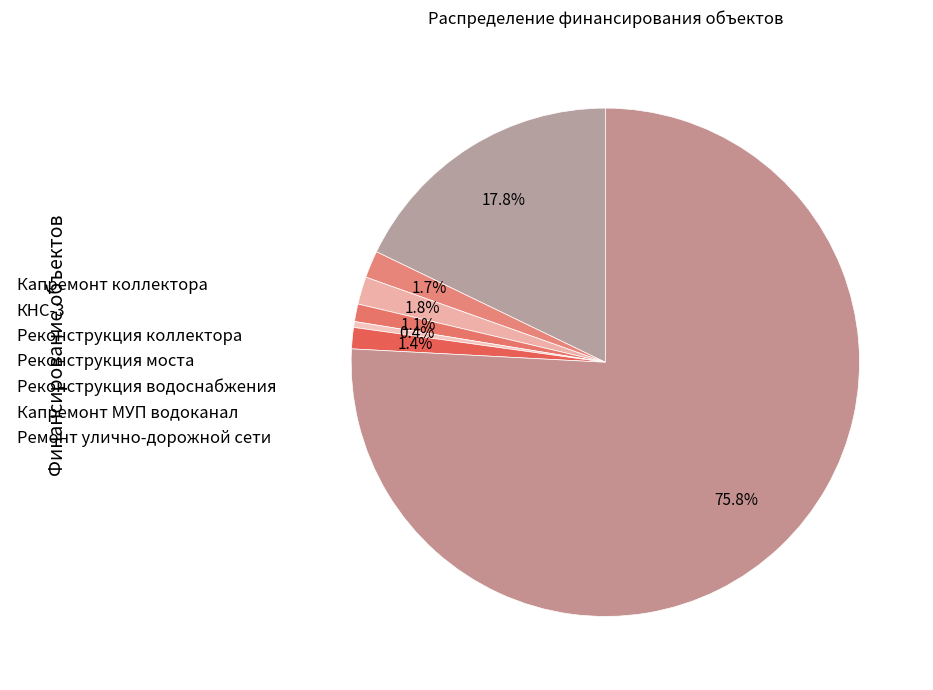

How many slices are in this pie chart?

7